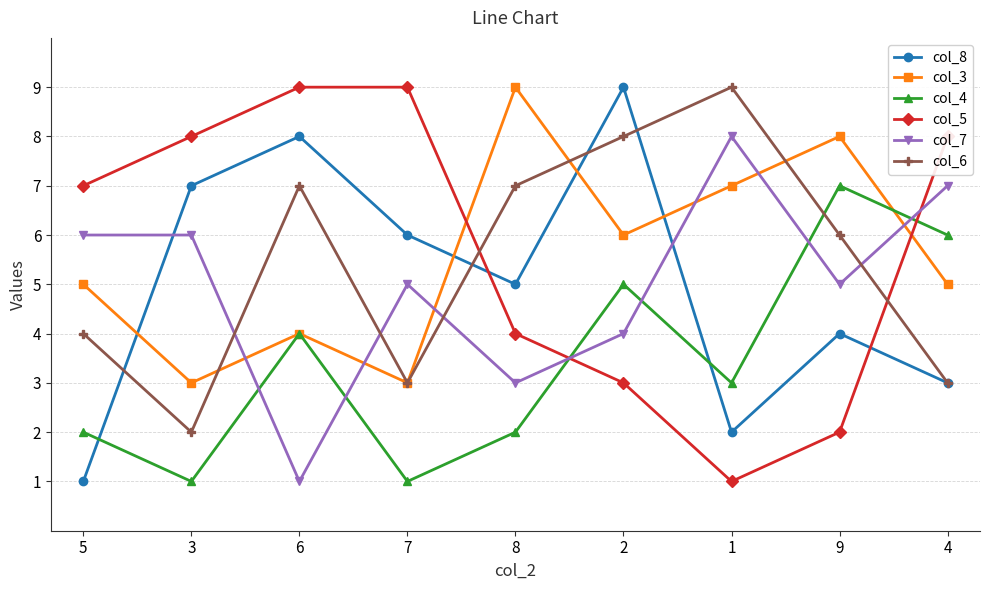

Is the value of col_7 at 1 greater than the value of col_6 at 5?

Yes